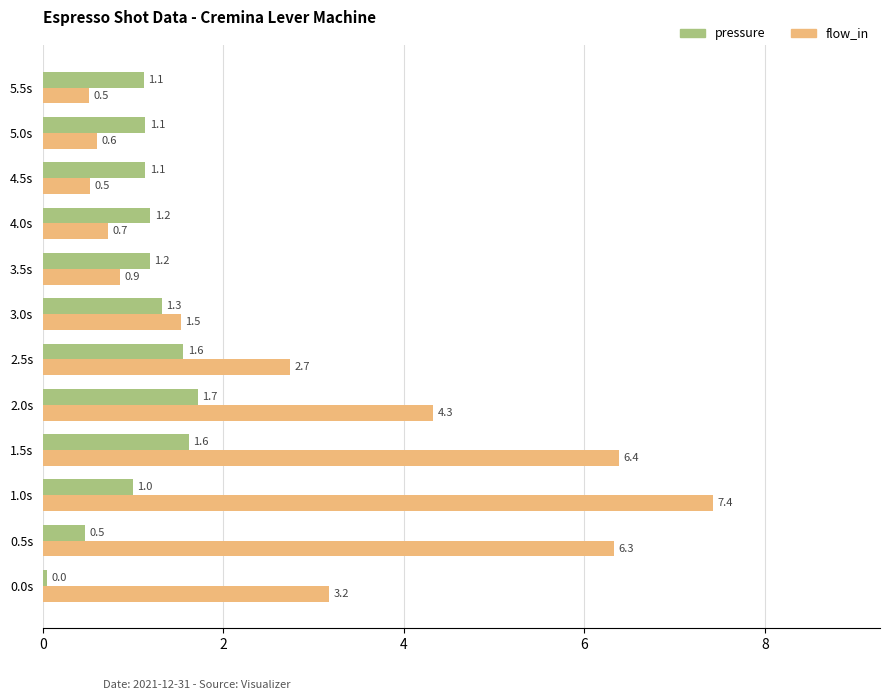

Count the number of data series in this chart.

2